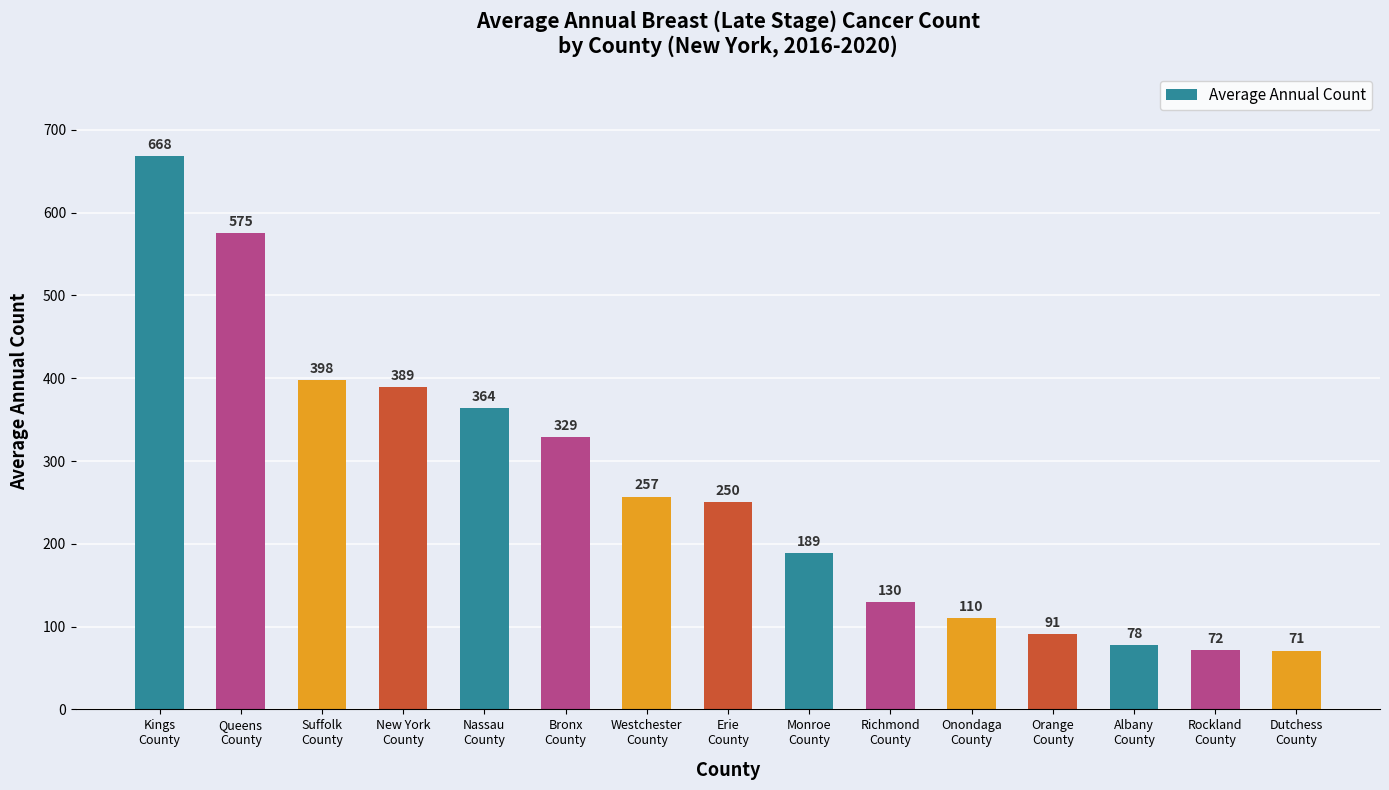

What is the label of the 12th bar from the left?

Orange
County